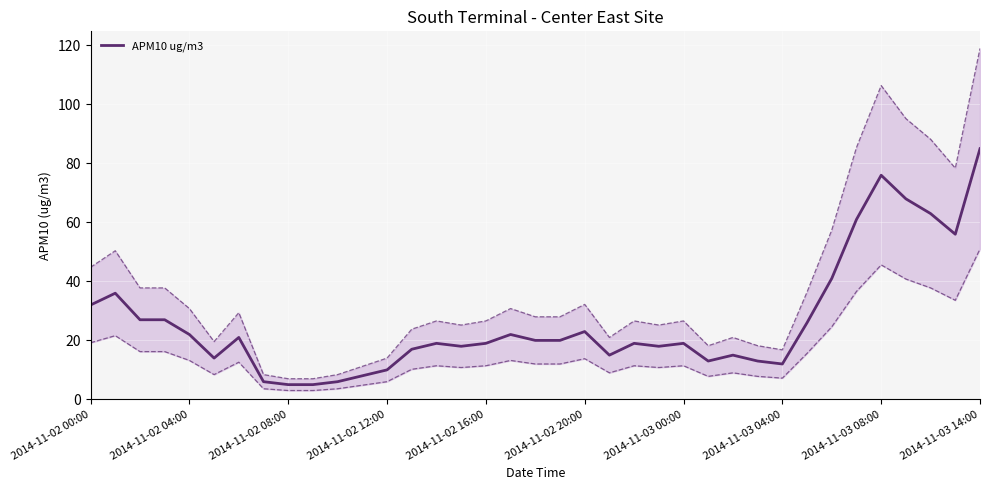

At which label does APM10 ug/m3 reach its peak?

2014-11-03 14:00